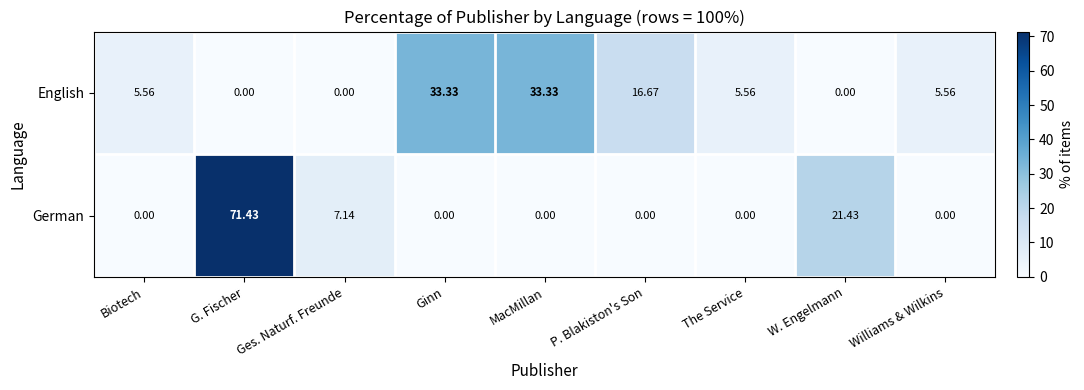

At The Service, list the series in order from smallest to largest.

German, English